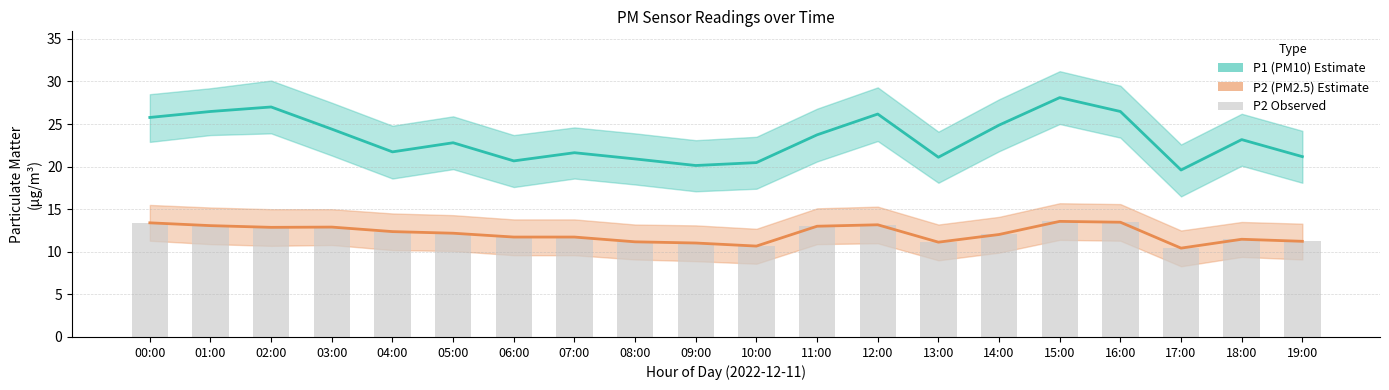

At which category is the sum across all series the highest?

15:00